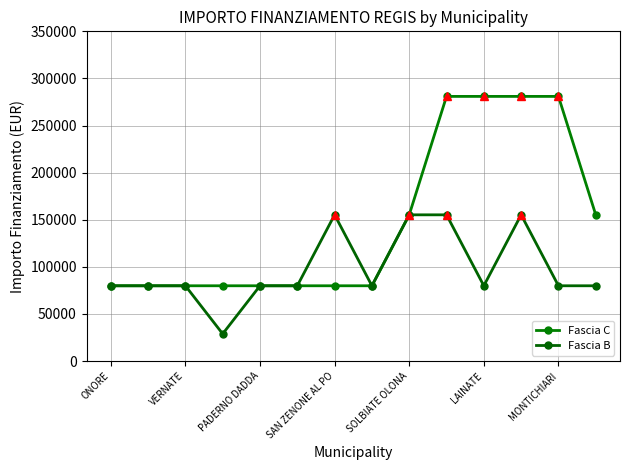

Reading left to right, what are all the values shown in this chart?

Fascia C: 79922	79922	79922	79922	79922	79922	79922	79922	155234	280932	280932	280932	280932	155234
Fascia B: 79922	79922	79922	28902	79922	79922	155234	79922	155234	155234	79922	155234	79922	79922